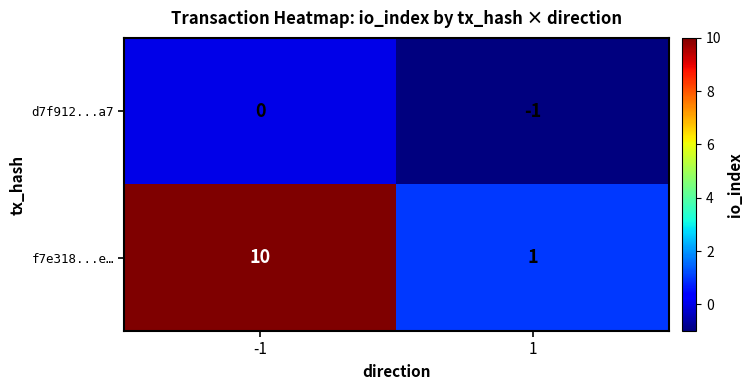

Is the value of f7e318...e… at 1 greater than the value of d7f912...a7 at -1?

Yes